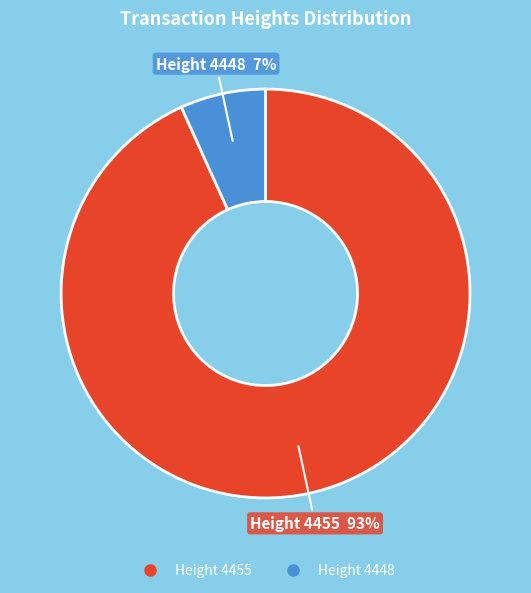

To the nearest percent, what is the average slice percentage?

50%